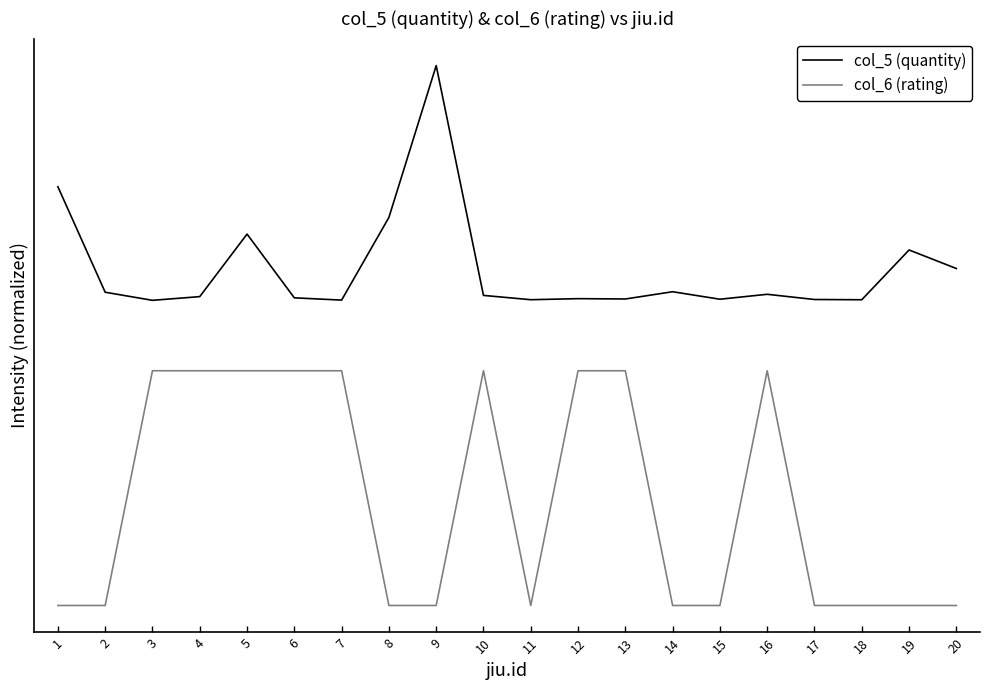

True or false: col_5 (quantity) and col_6 (rating) intersect in this chart.

False